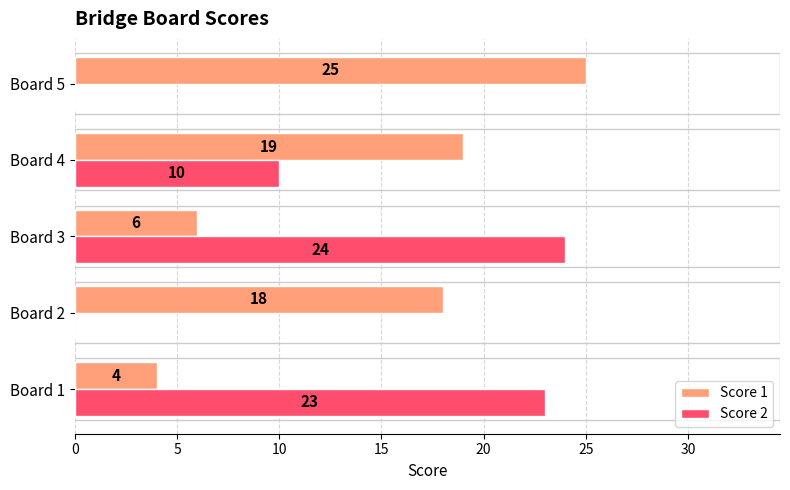

Which series has the largest total across all categories?

Score 1